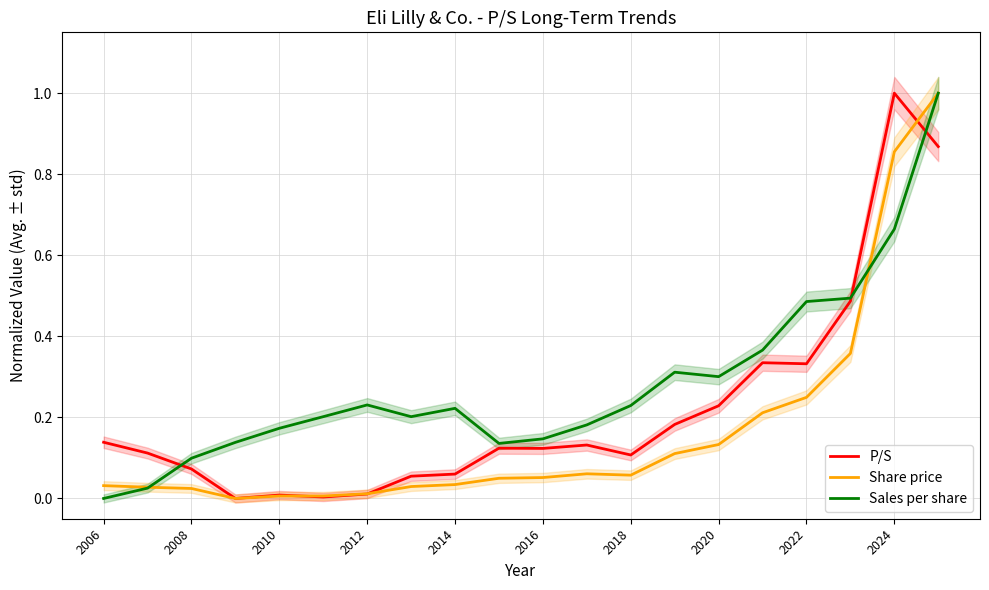

What is the highest value of the Sales per share series?

1.0